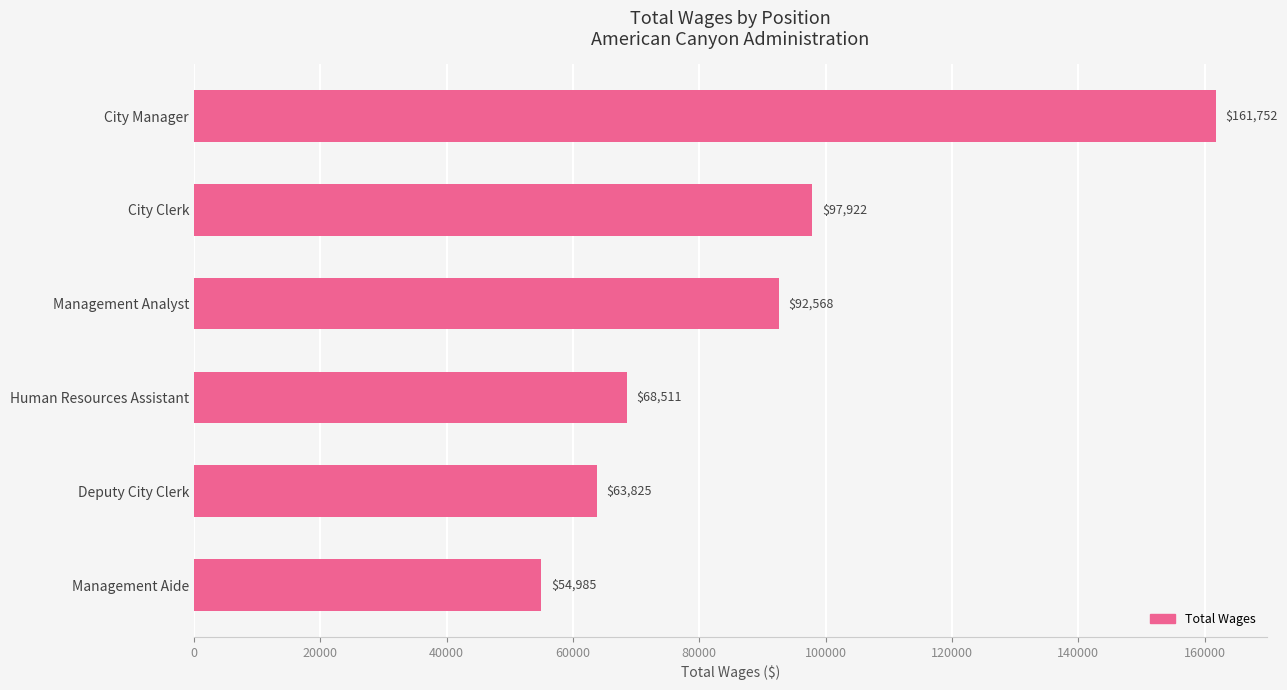

At which label is the value closest to 108368?

City Clerk